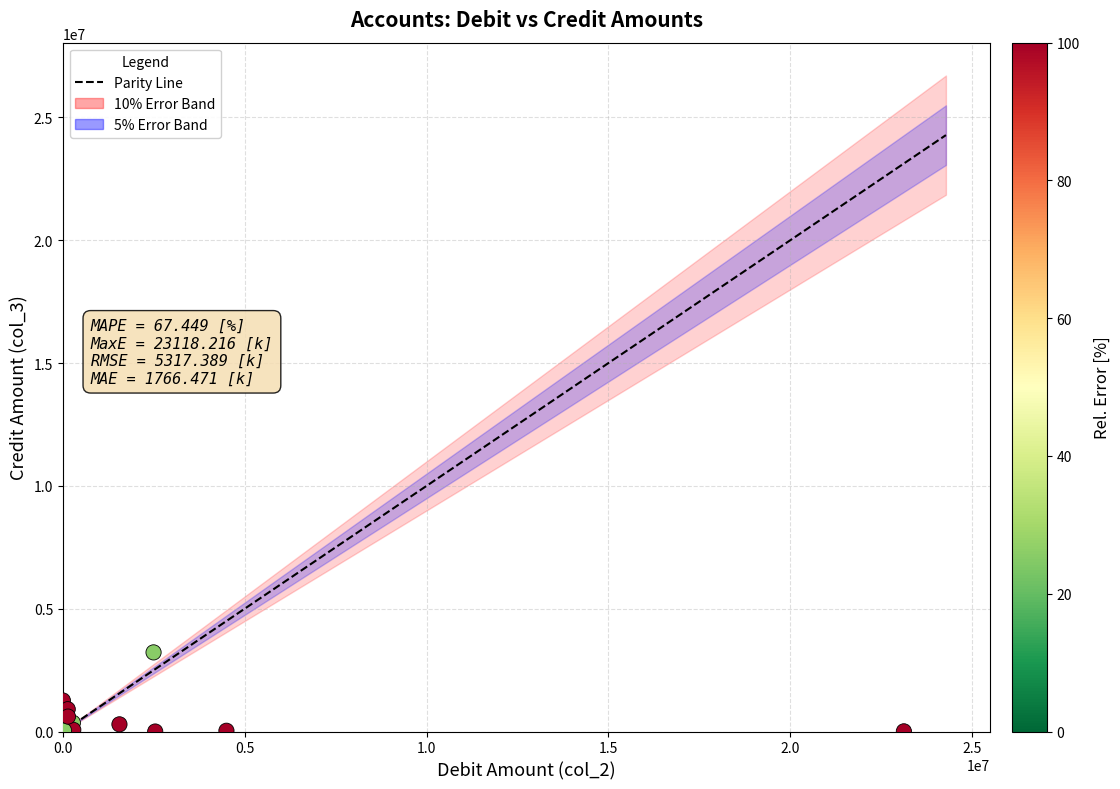

What Y value in the scatter plot is closest to 1610742?

1263701.8